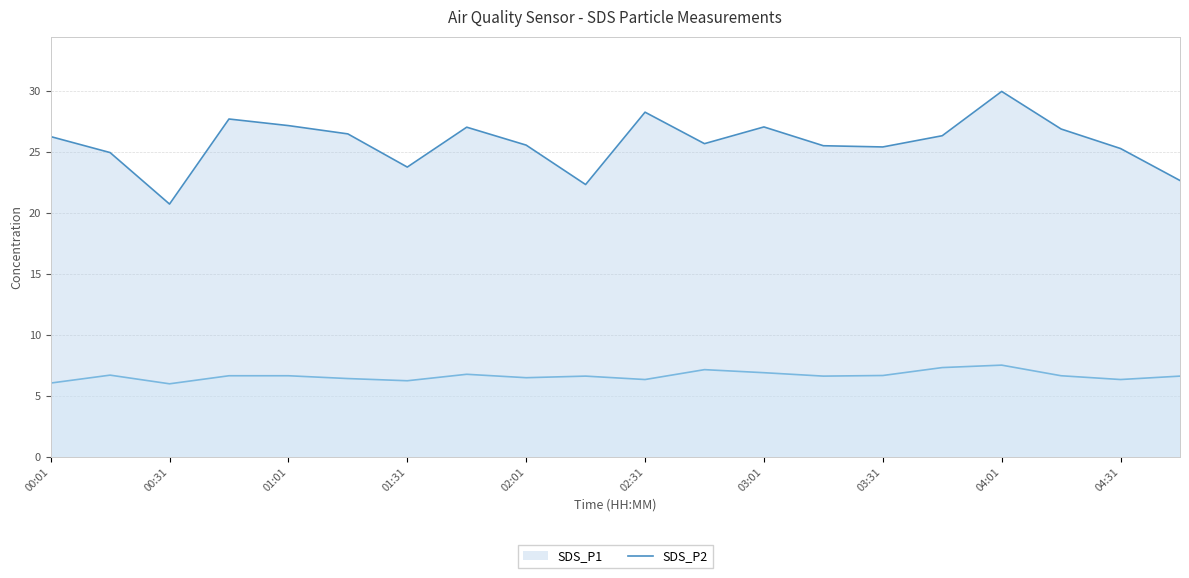

At 04:31, list the series in order from smallest to largest.

SDS_P2, SDS_P1